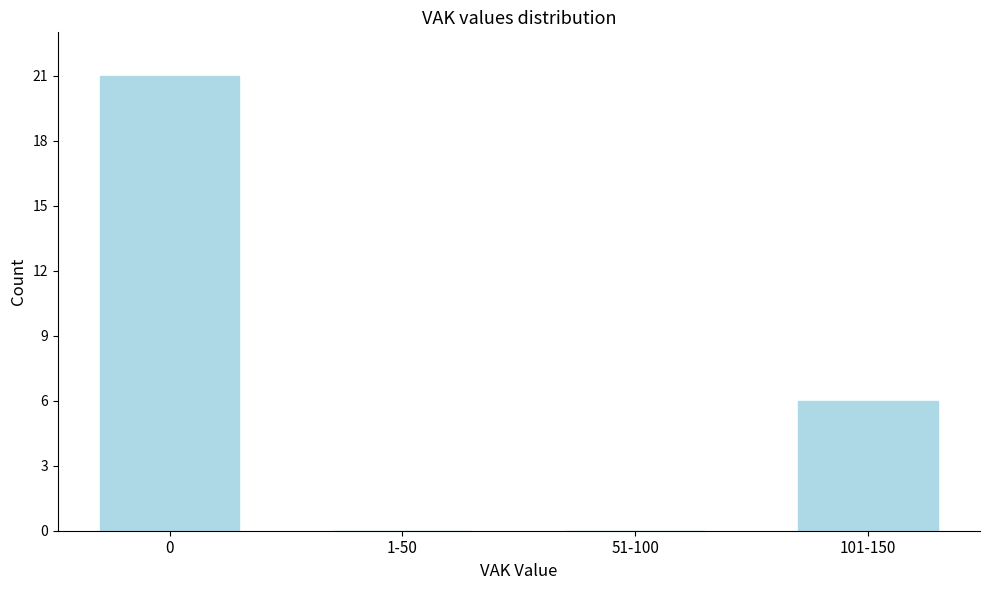

Reading left to right, extract all data points from this chart.

0=21	1-50=0	51-100=0	101-150=6